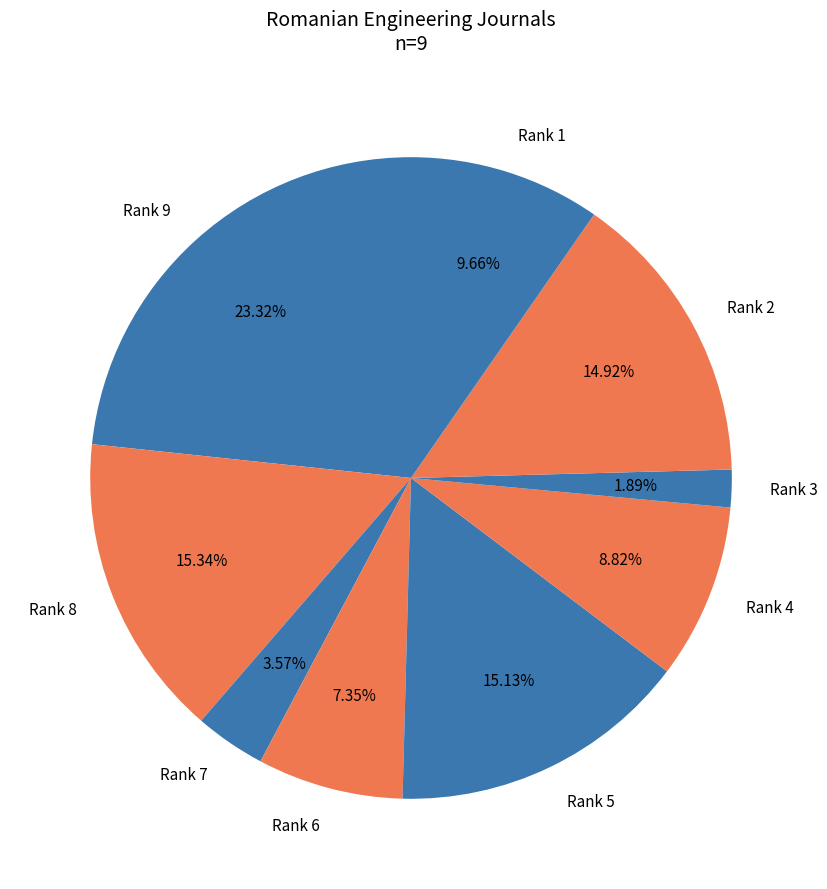

How many slices are in this pie chart?

9